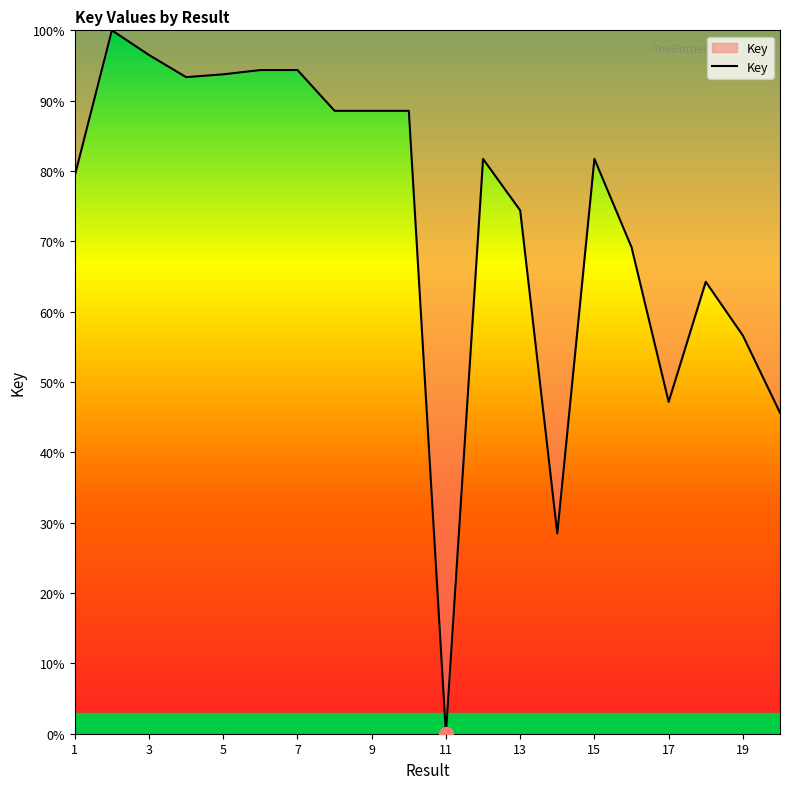

What is the difference between the maximum and minimum values?

100.0